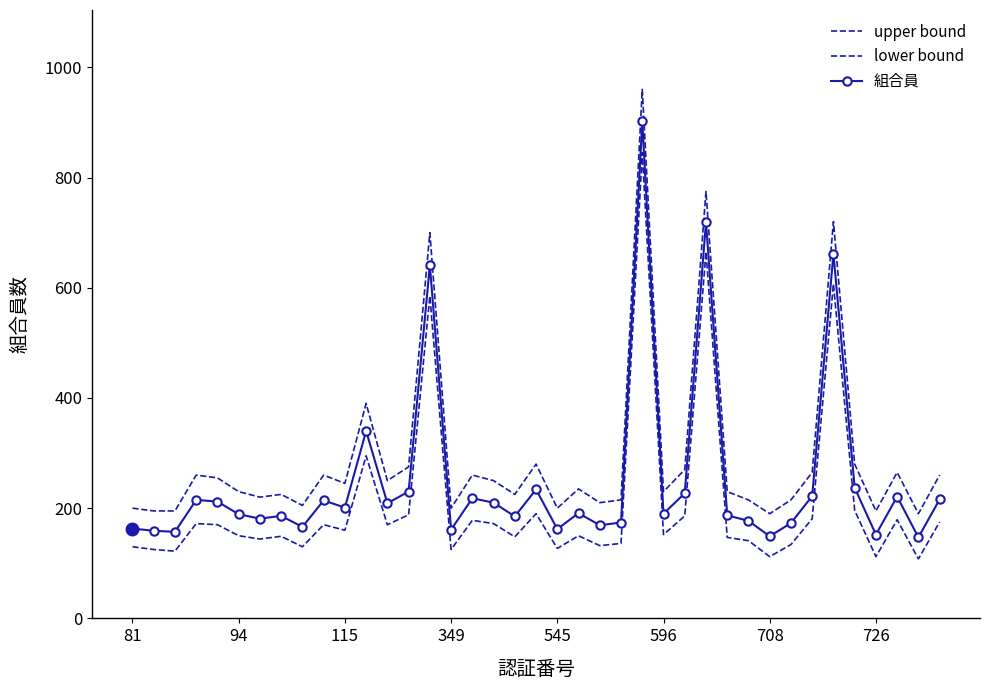

What is the difference between the maximum and minimum values in the lower bound series?

737